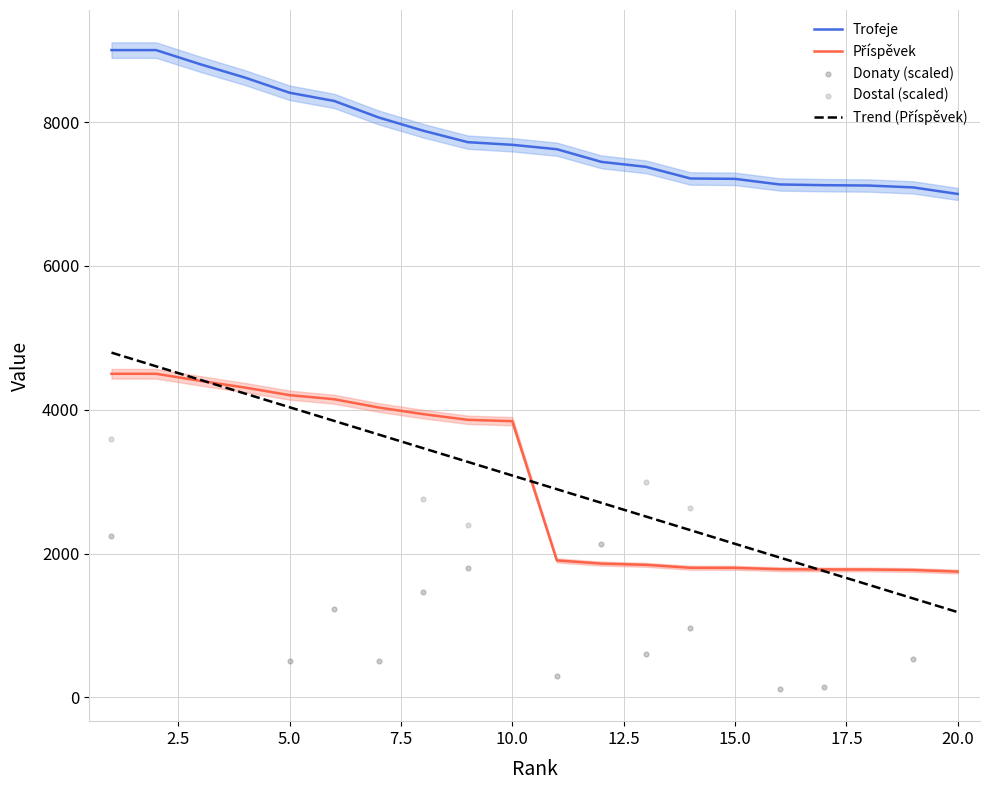

Which series has the largest Y range (max minus min)?

Příspěvek